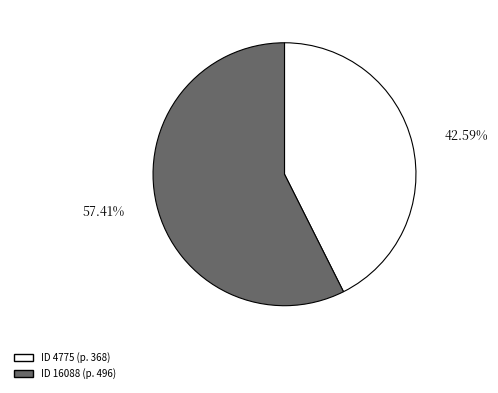

Is there any slice that represents more than half of the pie?

Yes